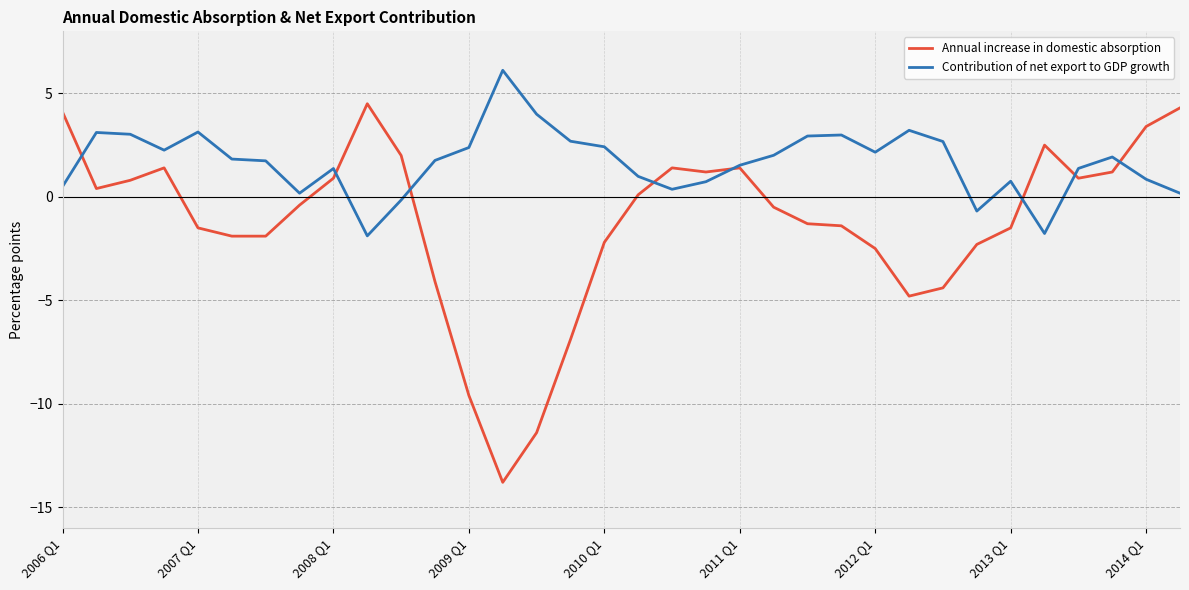

Which series has the largest total across all categories?

Contribution of net export to GDP growth